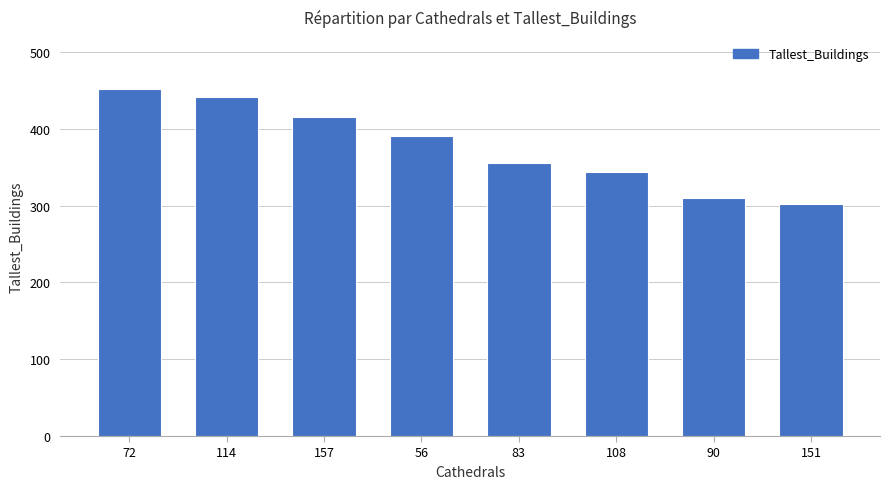

What position from the left is 114?

2